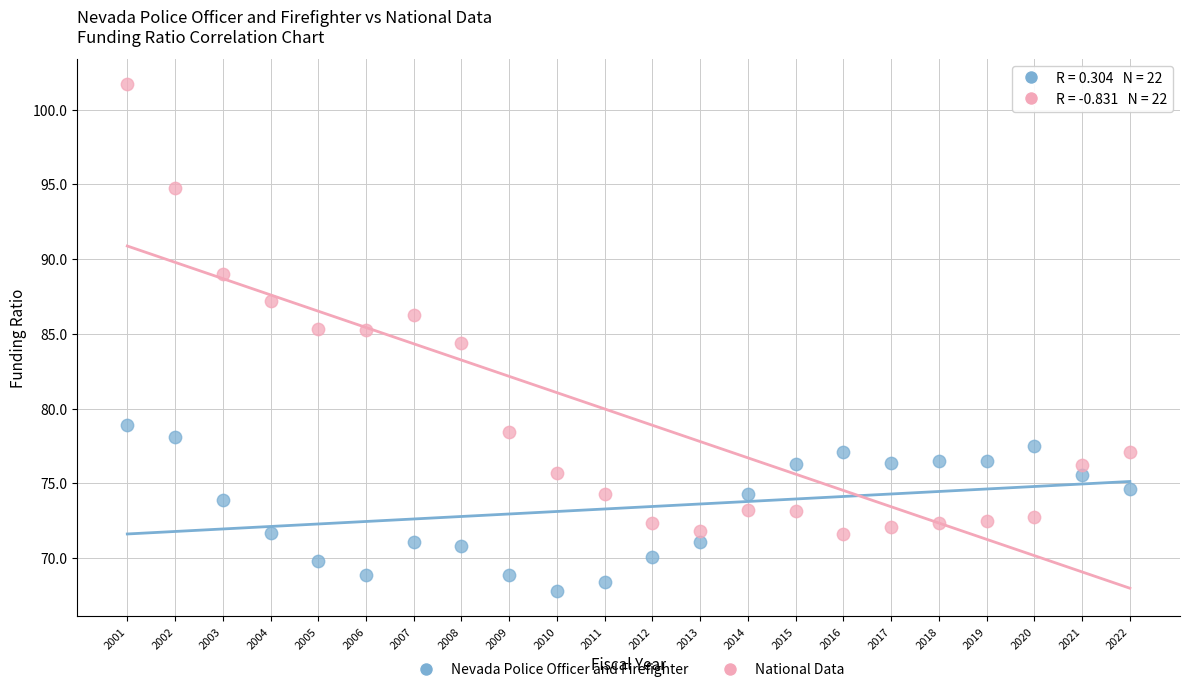

Which series has the largest Y range (max minus min)?

National Data